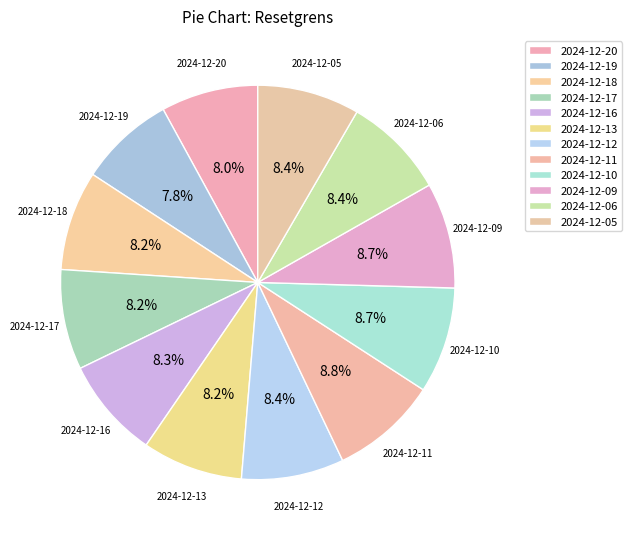

Count the number of slices in the pie.

12